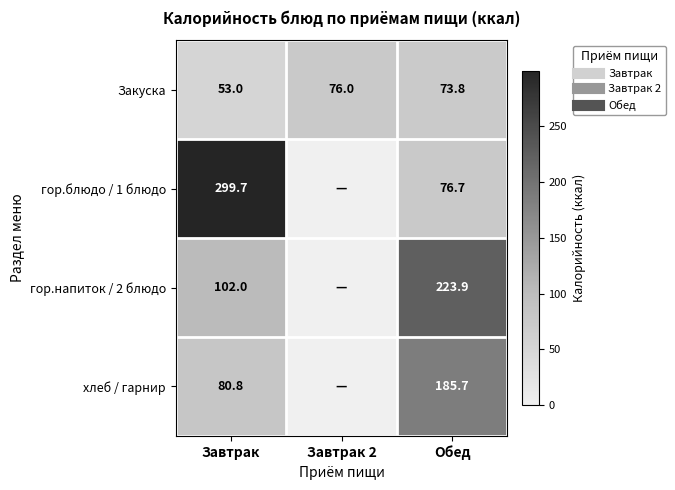

How many data points does each series have?

3